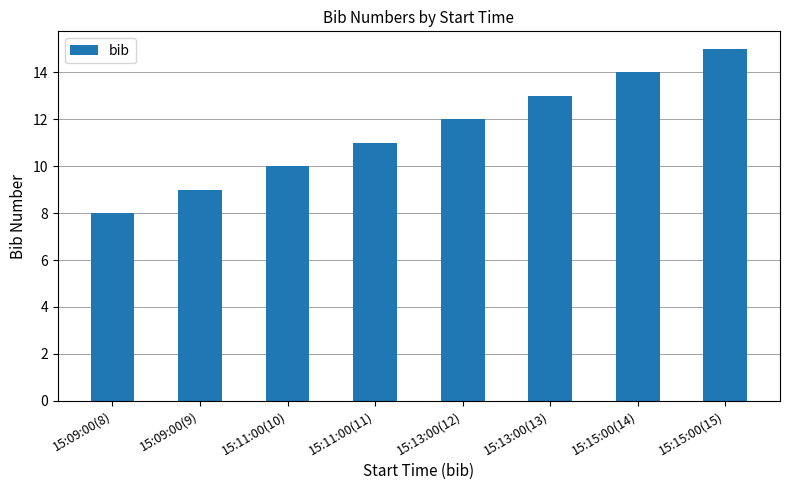

Which label corresponds to the smallest value in the chart?

15:09:00(8)